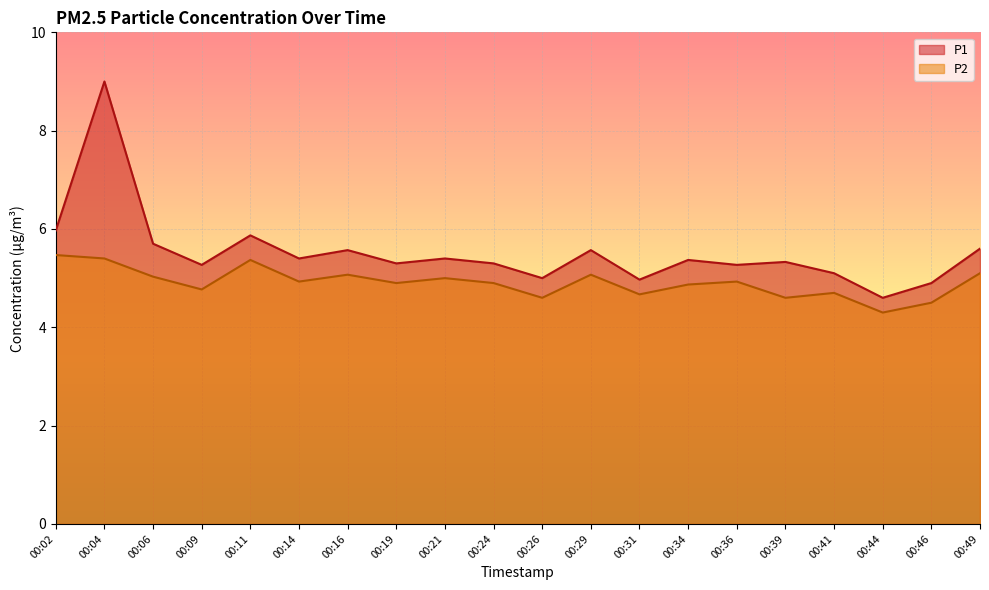

True or false: P2 has a value of 5.1 at 00:29.

True